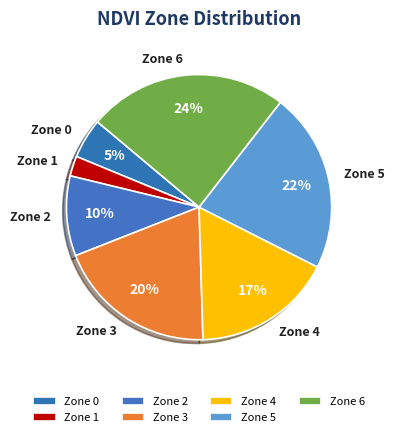

Is there a majority slice in this chart?

No